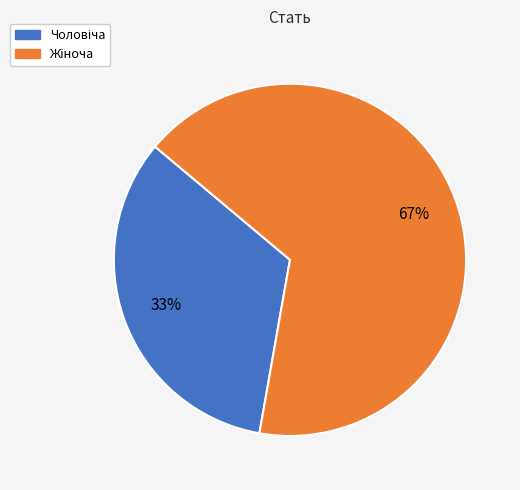

Is there any slice that represents more than half of the pie?

Yes